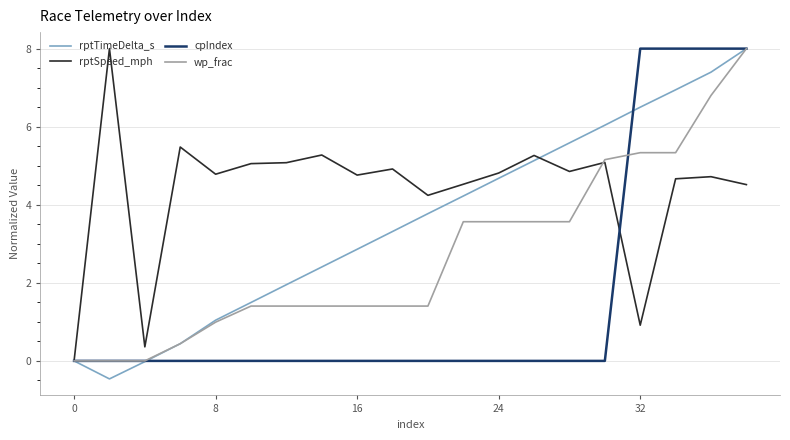

What is the highest value of the cpIndex series?

8.0